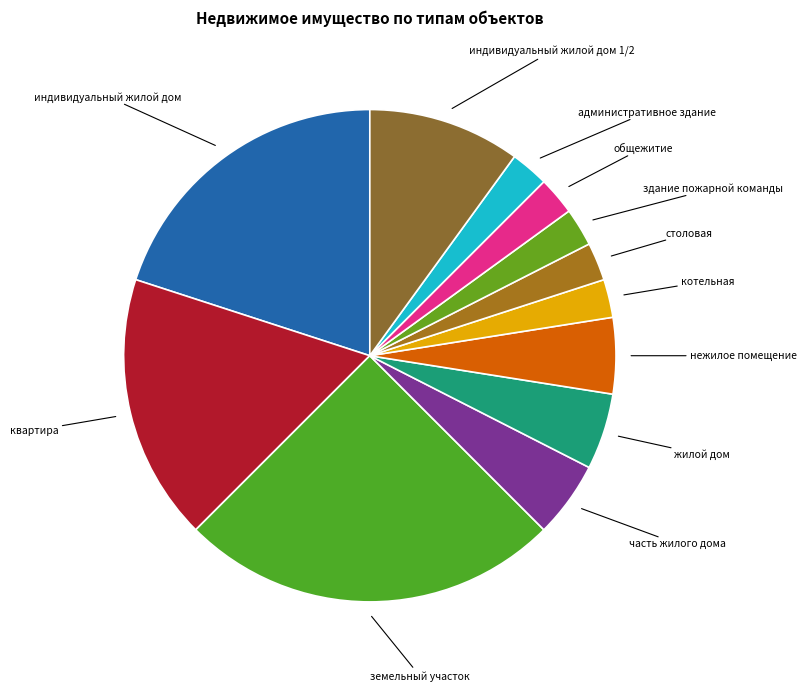

Is the sum of общежитие and индивидуальный жилой дом greater than half?

No